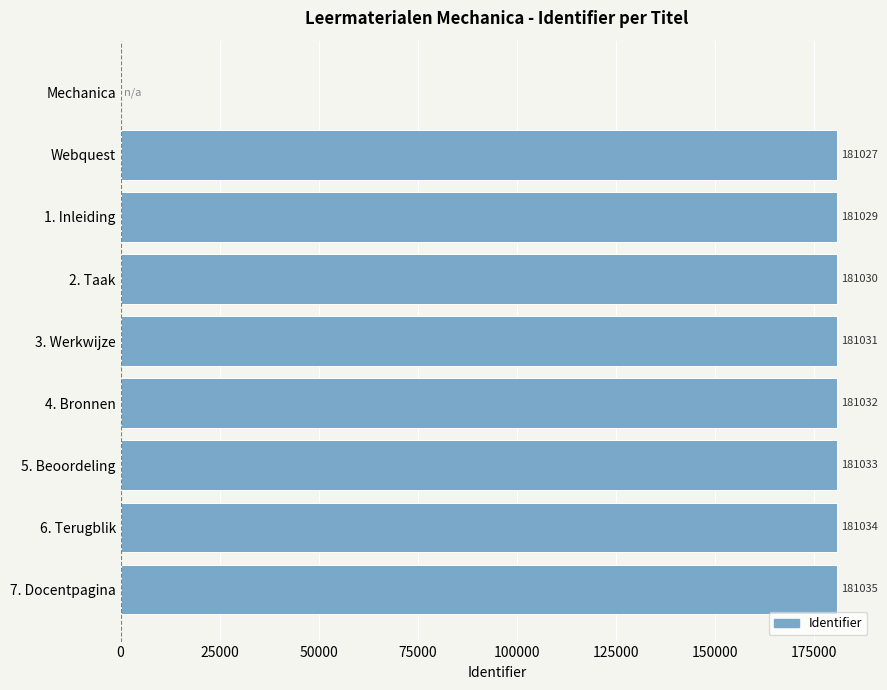

How many positive values are there?

8